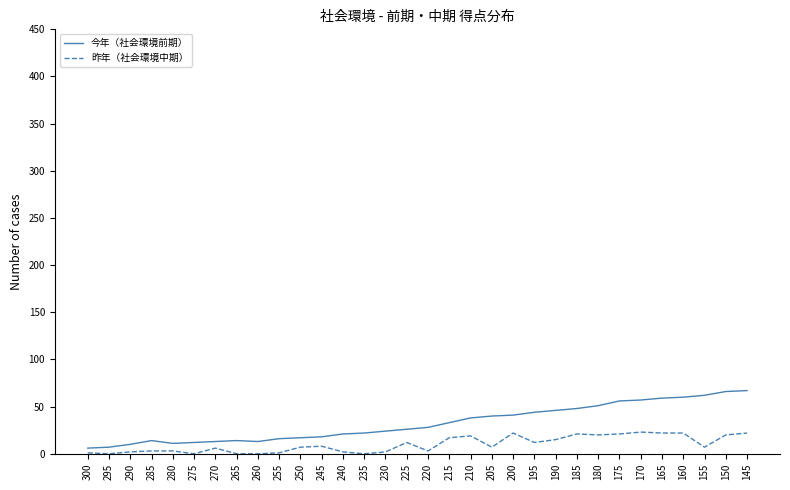

Is it true that 今年（社会環境前期） equals 13 at 270?

True